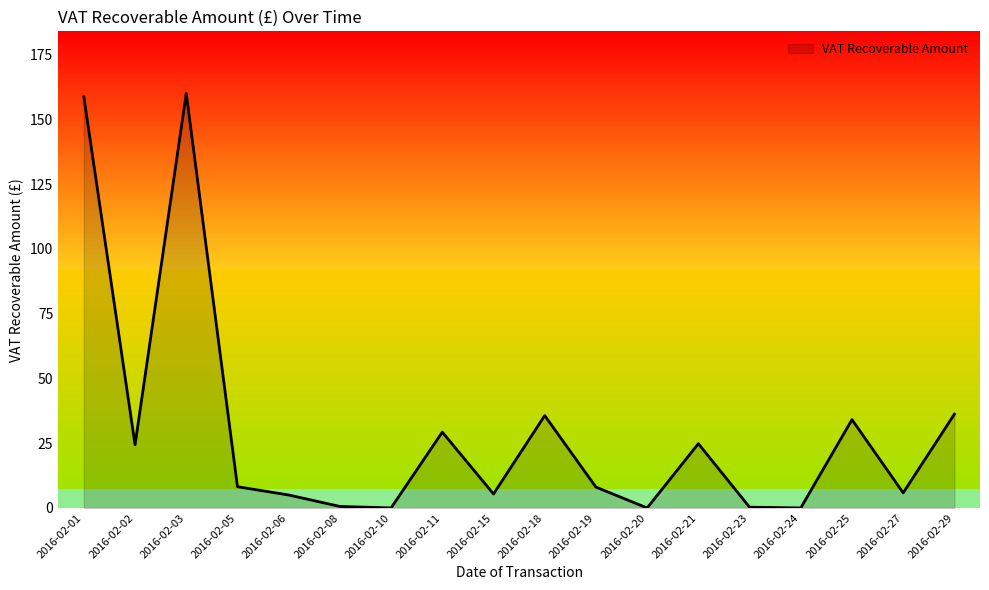

The value of VAT Recoverable Amount at 2016-02-29 is 36.2. True or false?

True